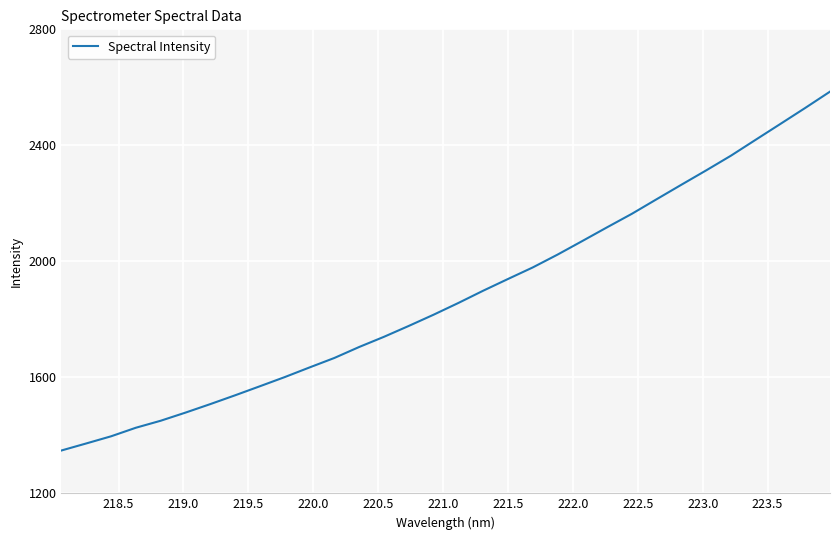

What is the maximum value shown in the chart?

2585.2